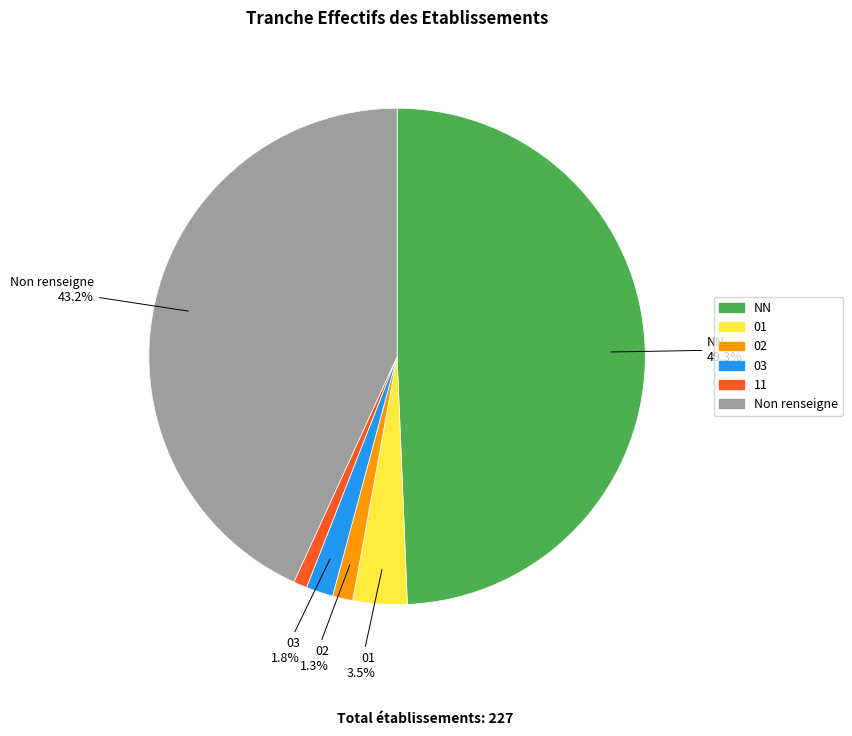

Count the number of slices in the pie.

6